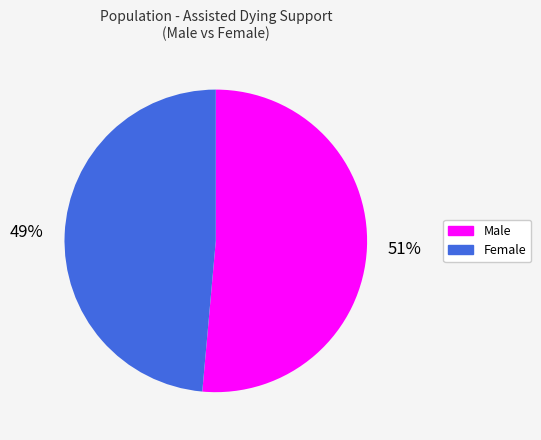

To the nearest percent, what is the combined percentage of Male and Female?

100%